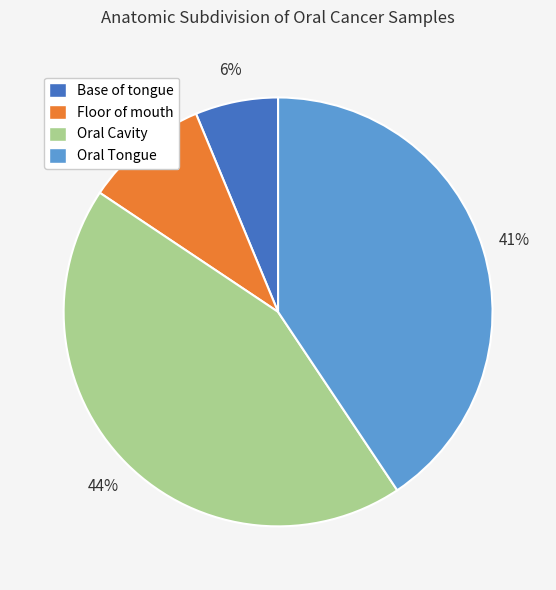

Do Floor of mouth and Base of tongue together represent more than half of the pie?

No